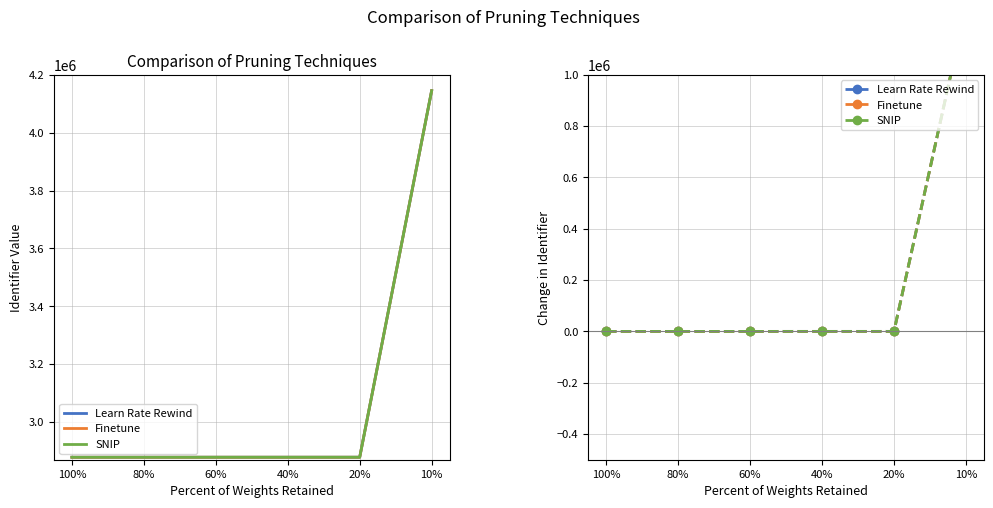

At which category is the sum across all series the highest?

10%